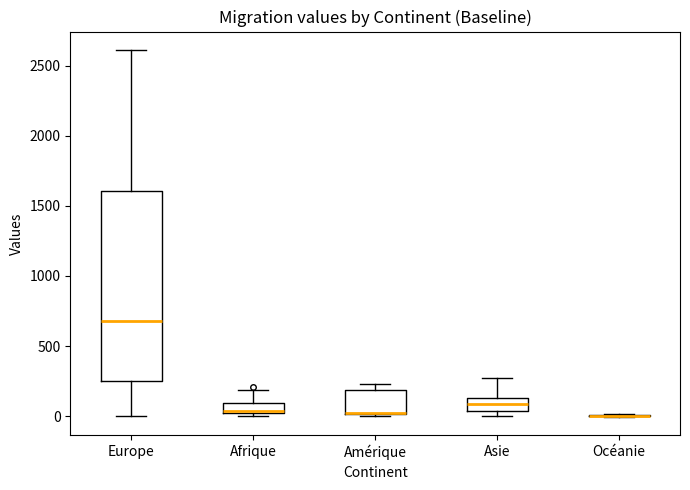

Where is the lower edge of the box for Amérique on the y-axis? The values are not printed on the chart, so give them approximately, as read against the axis.

0